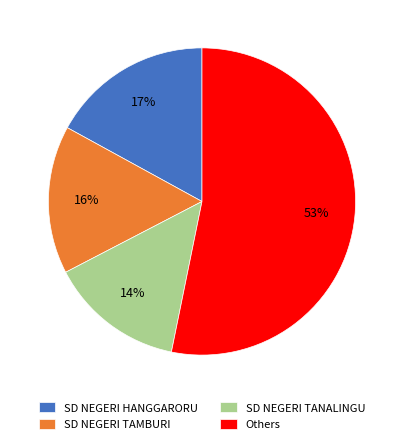

Is the sum of SD NEGERI TAMBURI and Others greater than half?

Yes